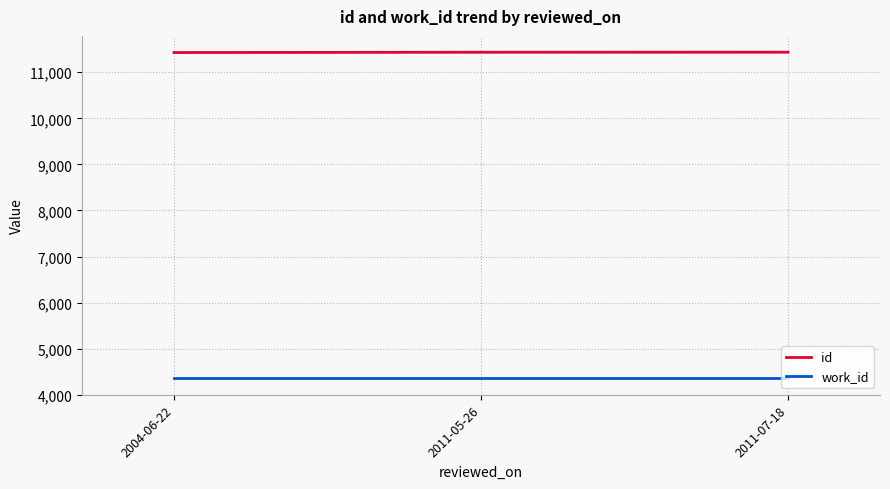

What is the spread (max minus min) of values at 2011-05-26?

7082